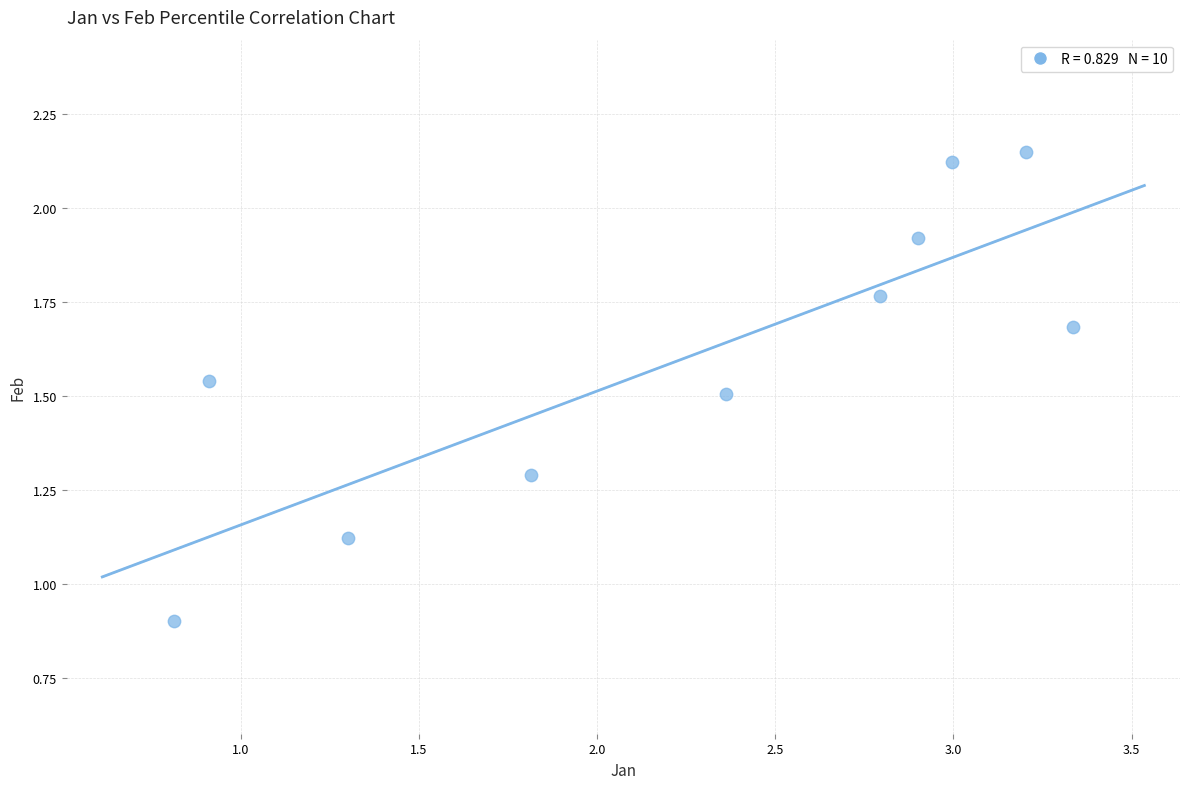

What Y value in the scatter plot is closest to 1?

0.9